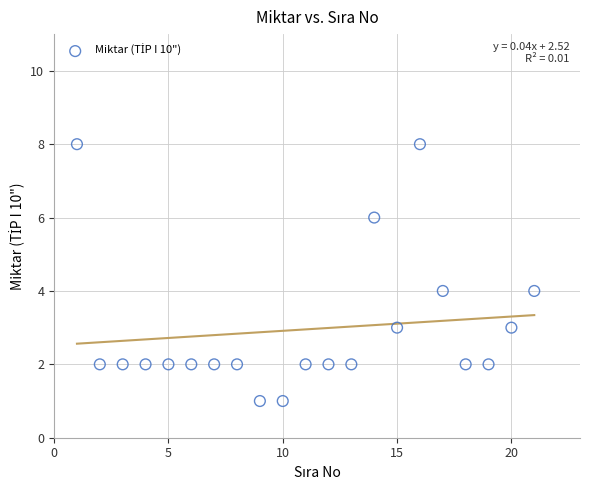

What is the range of X values (max minus min)?

20